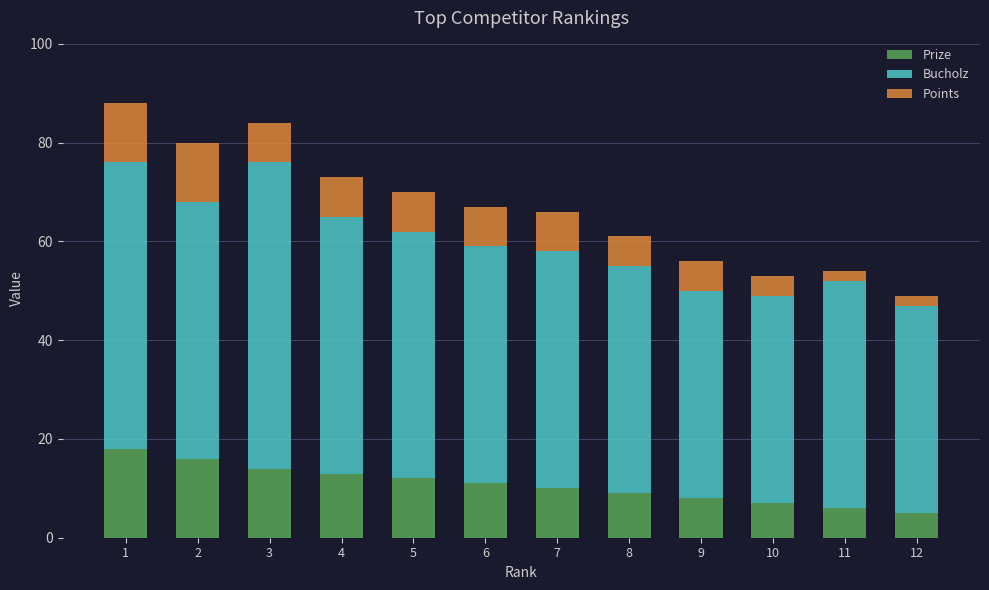

The Prize series shows 3 at 5. True or false?

False